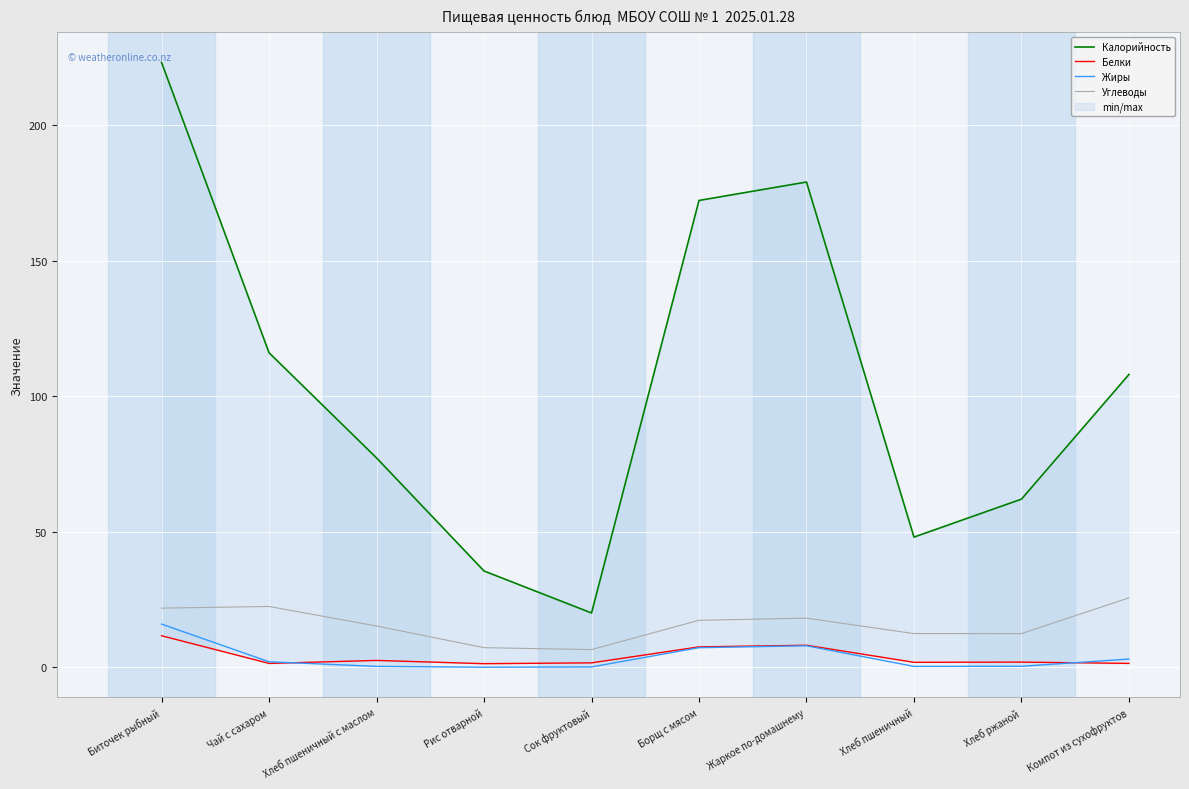

What is the label of the 6th point from the left?

Борщ с мясом